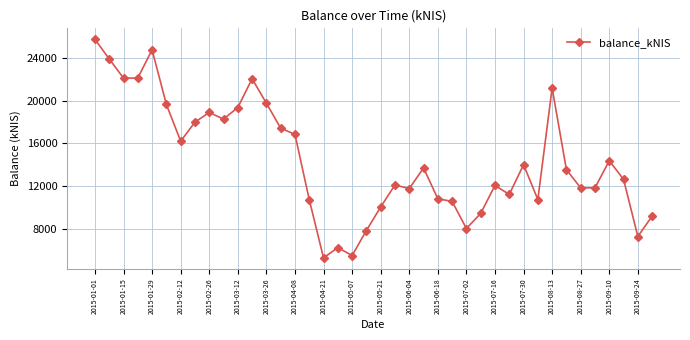

How many data points are less than 13528?

20